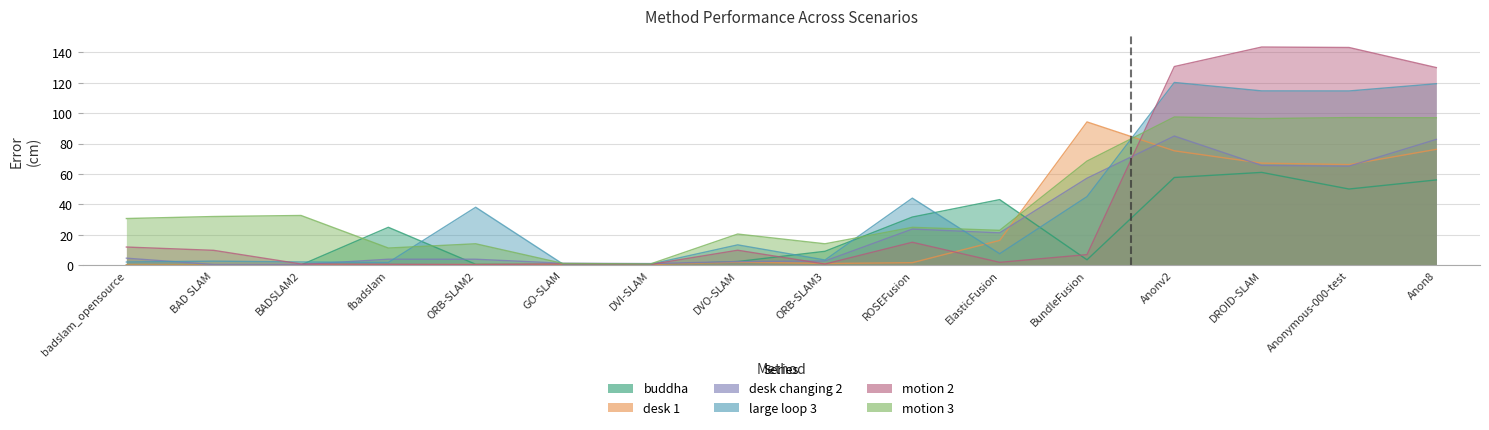

What is the sum of the motion 2 values at badslam_opensource and DVI-SLAM?

12.4